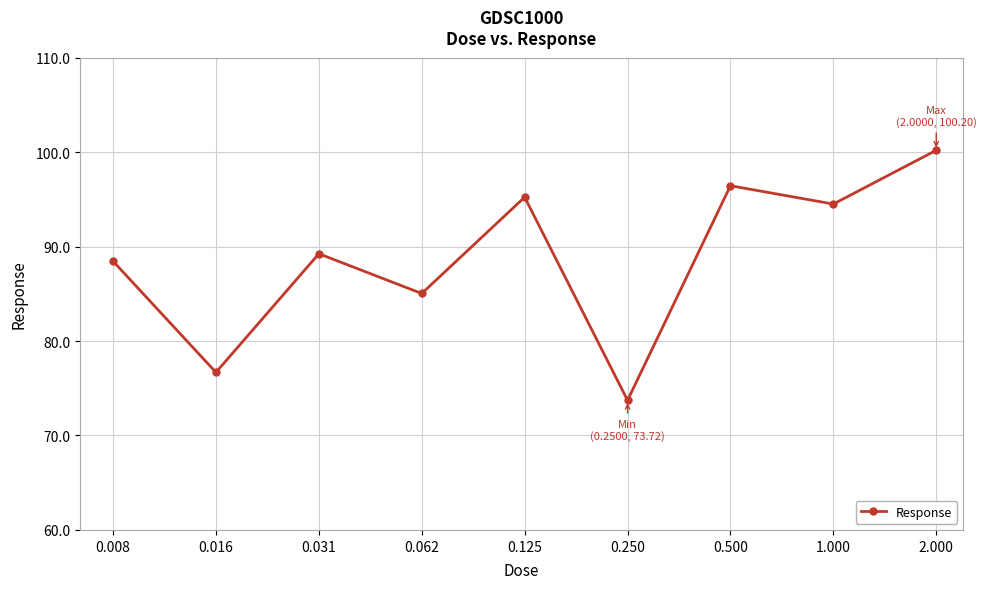

True or false: the data has more than 2 interior local peaks.

True